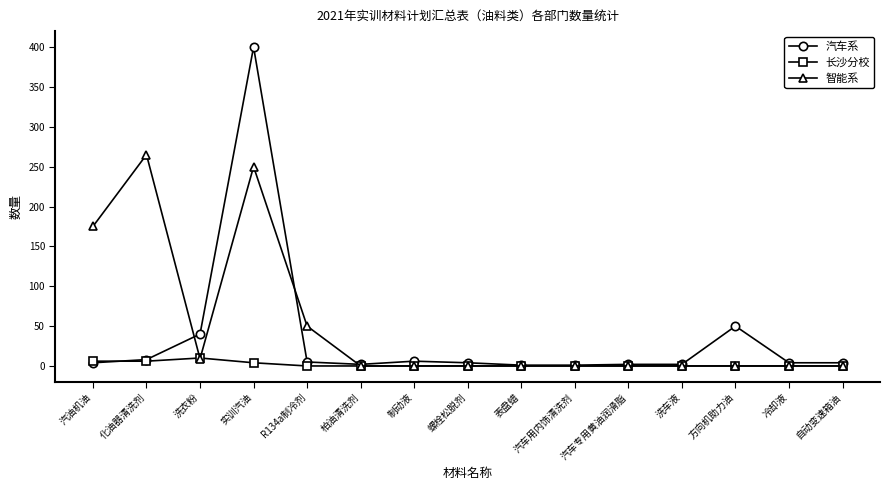

What are all the series names shown in the legend?

汽车系, 长沙分校, 智能系